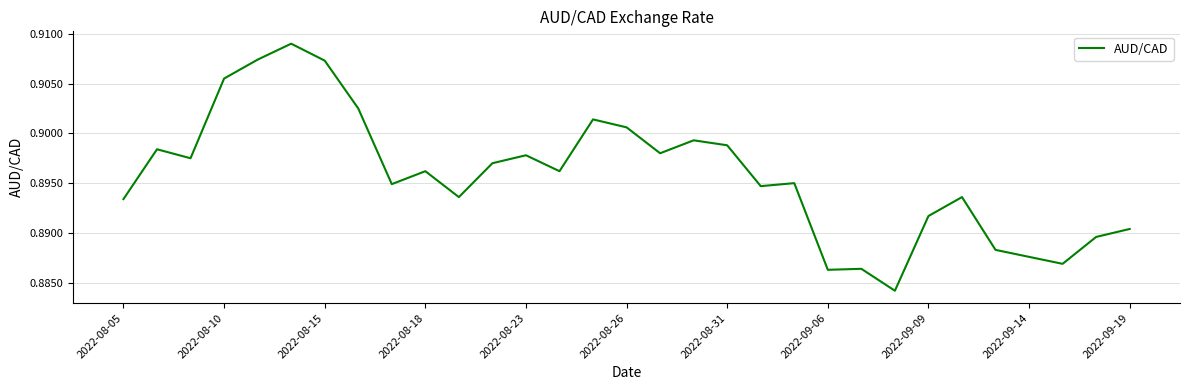

Does the chart display data point markers on the line(s)?

No